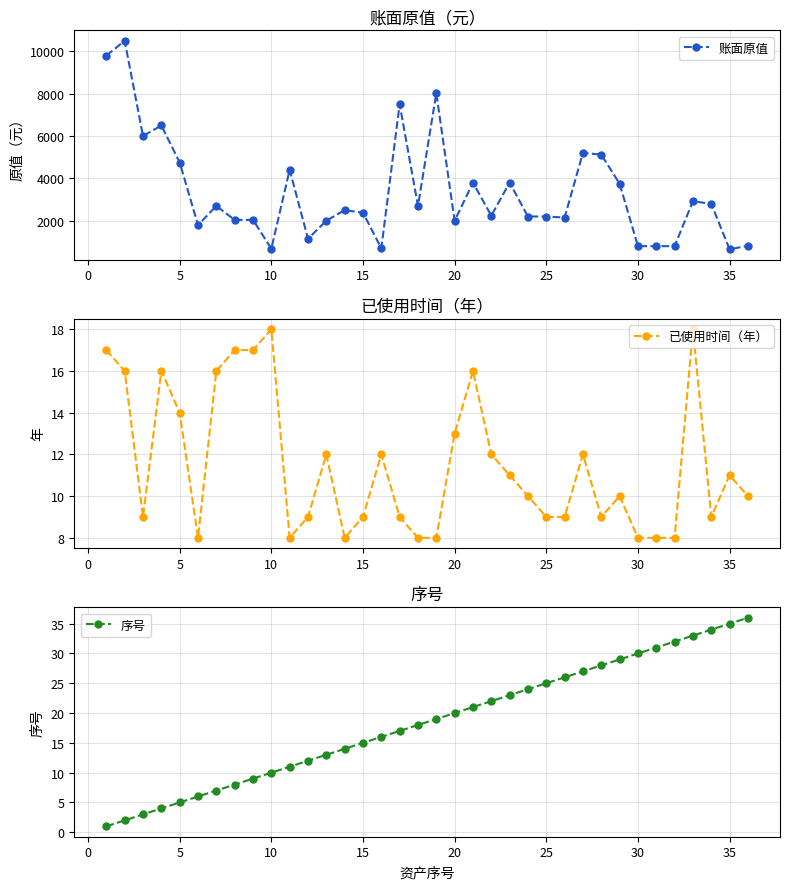

Count the number of data series in this chart.

3